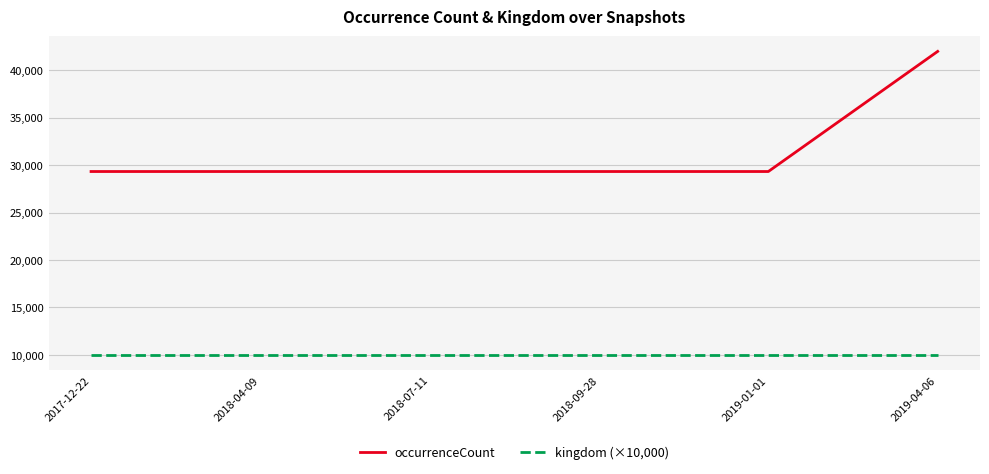

The kingdom (×10,000) series shows 10000 at 2018-09-28. True or false?

True